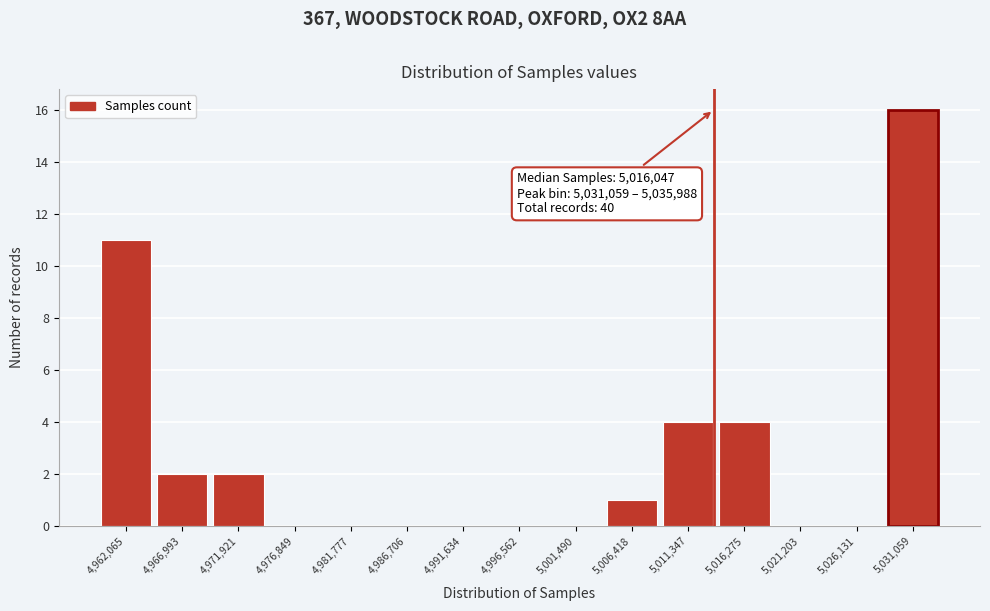

Between 4,981,777 and 4,962,065, which is larger?

4,962,065